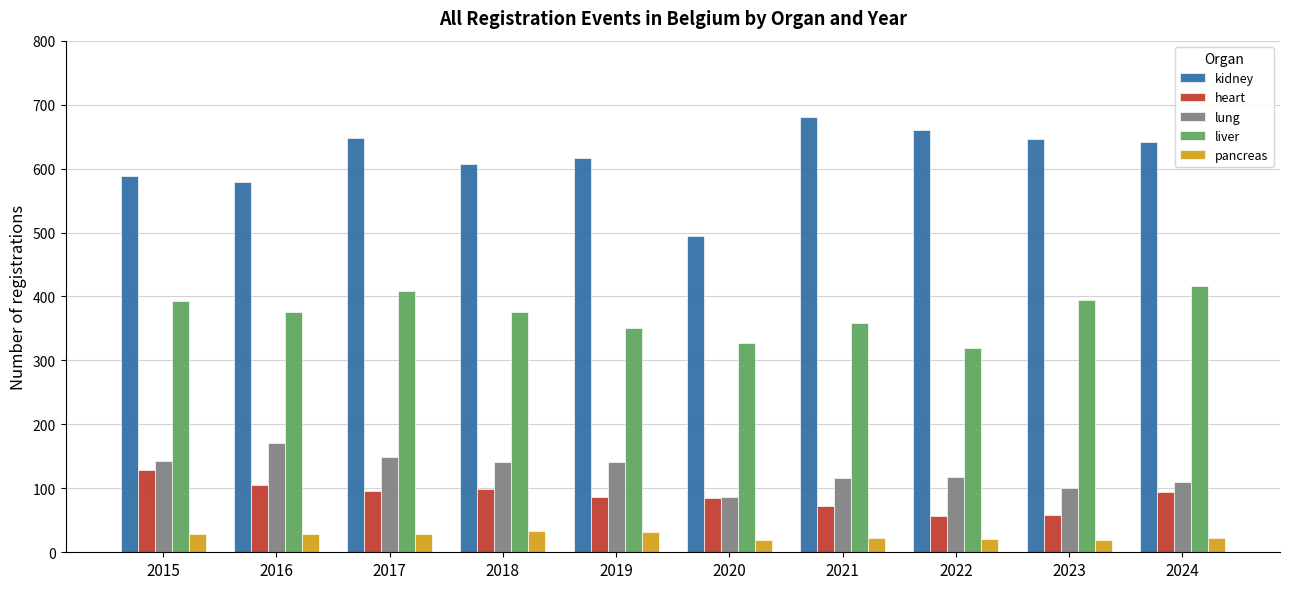

What is the sum of all heart values?

883